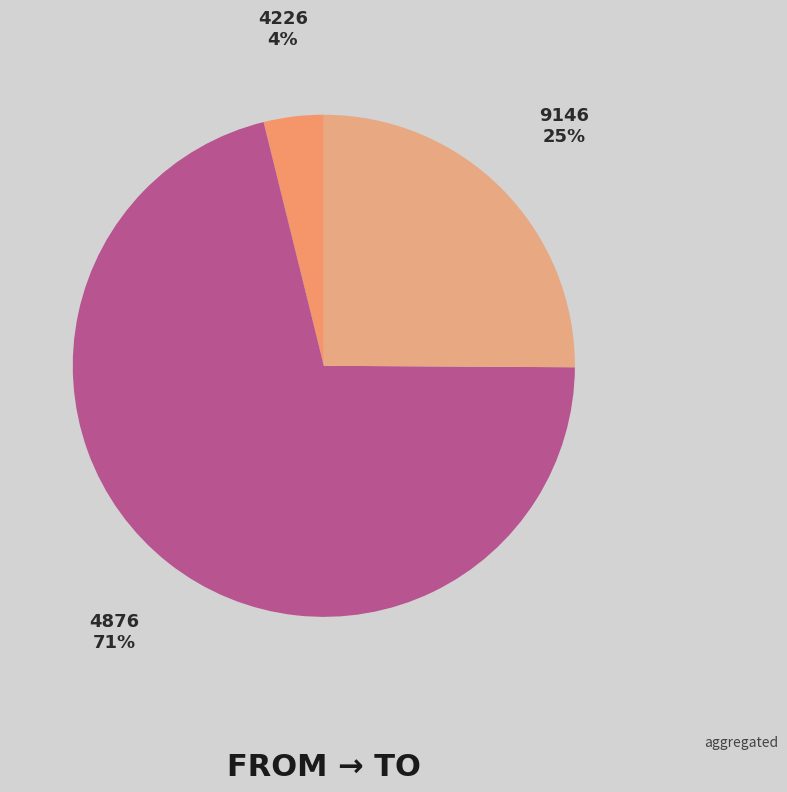

To the nearest percent, what is the difference between the largest and smallest slice percentages?

67%